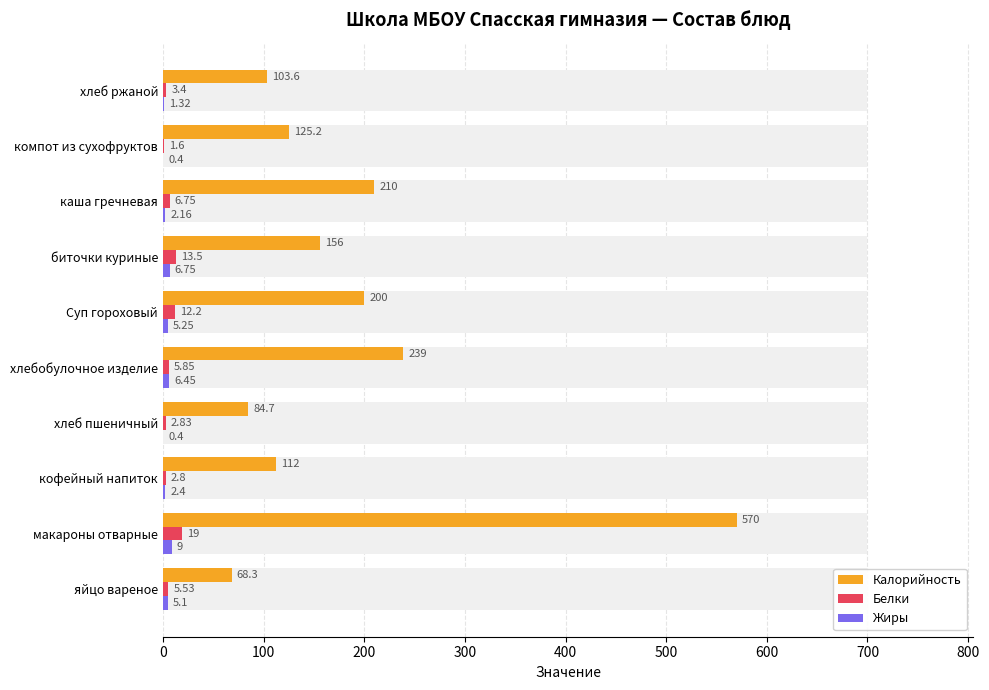

At how many categories does at least one series exceed 30?

10